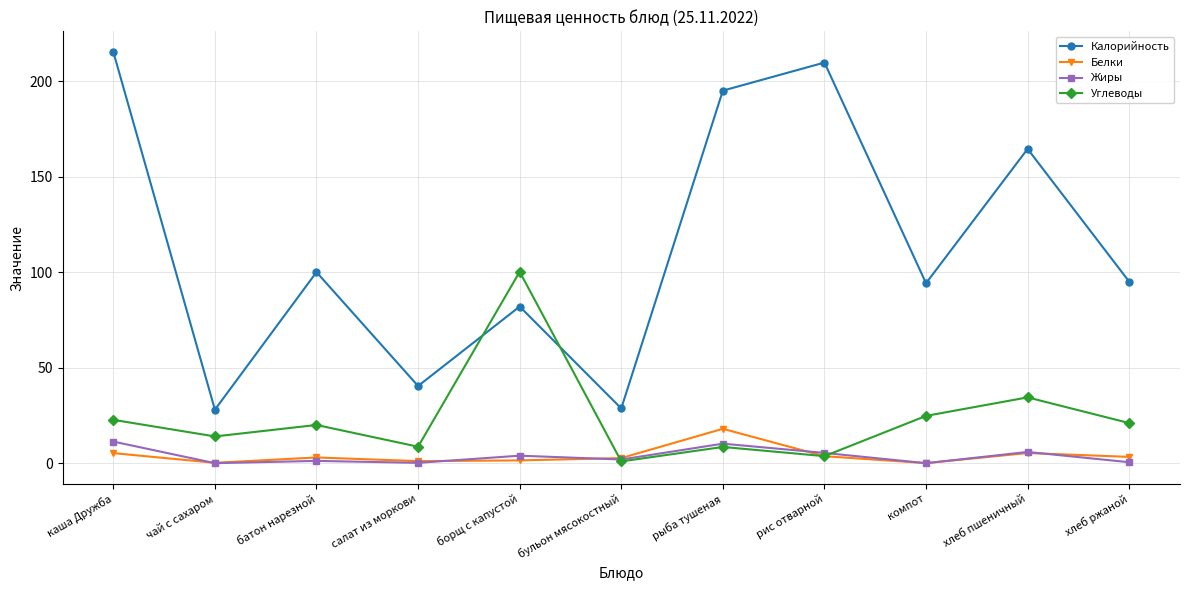

At which label is Калорийность closest to 121?

батон нарезной